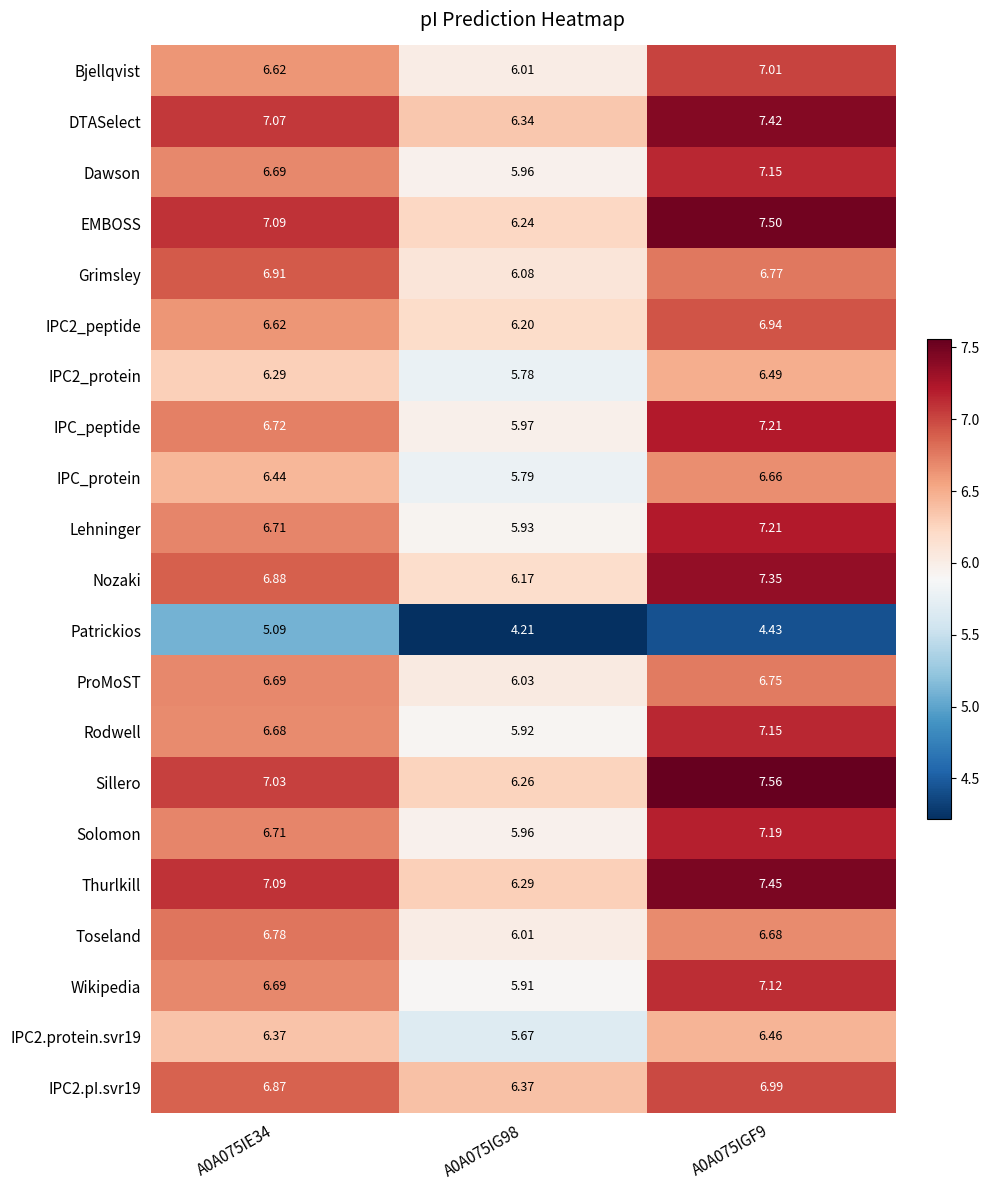

Count the number of categories in the chart.

3